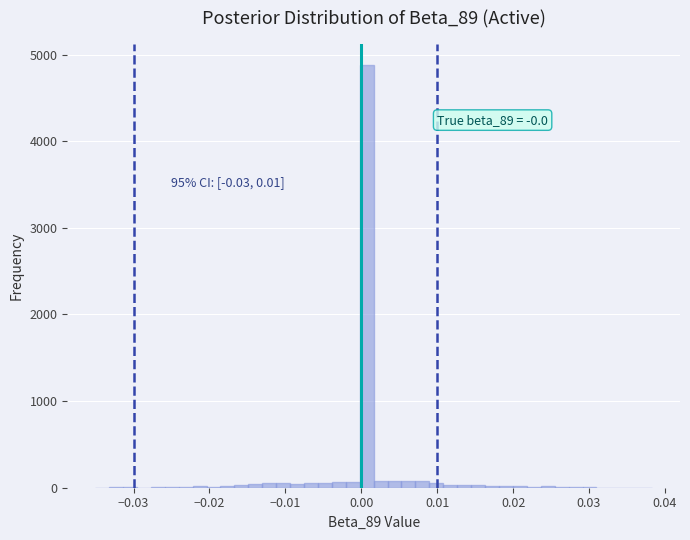

Read against the x-axis, roughly where is the centre of the tallest bar?

0.001